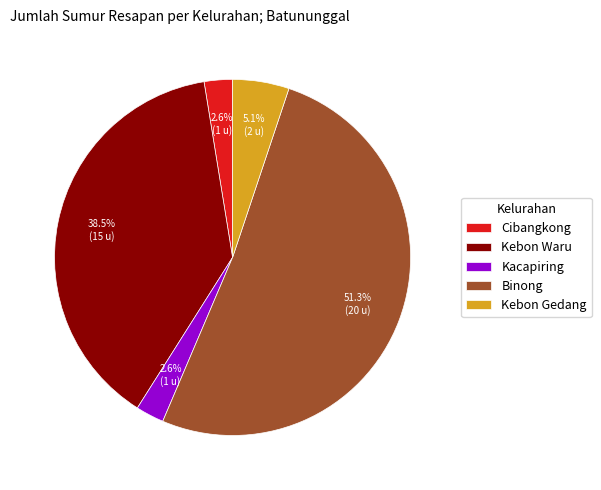

To the nearest percent, what is the difference between the largest and smallest slice percentages?

49%